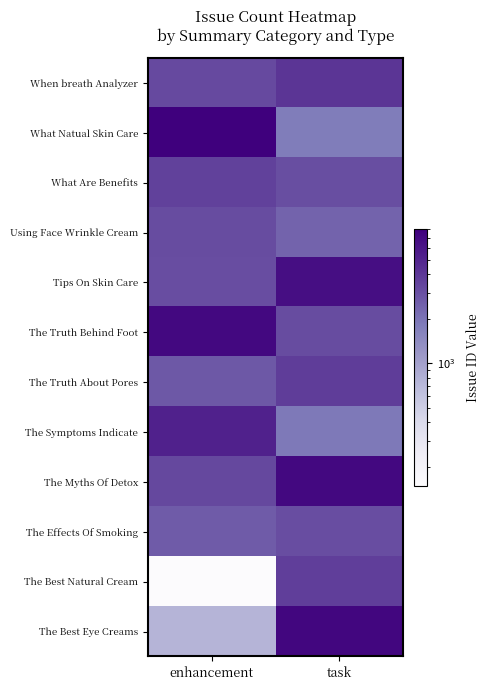

Reading right to left, what are all the values shown in this chart?

When breath Analyzer: task=4068	enhancement=3260
What Natual Skin Care: task=1802	enhancement=8059
What Are Benefits: task=3032	enhancement=3544
Using Face Wrinkle Cream: task=2407	enhancement=3123
Tips On Skin Care: task=6661	enhancement=3103
The Truth Behind Foot: task=3120	enhancement=7149
The Truth About Pores: task=3704	enhancement=2725
The Symptoms Indicate: task=1893	enhancement=5223
The Myths Of Detox: task=7135	enhancement=3279
The Effects Of Smoking: task=3104	enhancement=2642
The Best Natural Cream: task=3646	enhancement=150
The Best Eye Creams: task=7371	enhancement=756